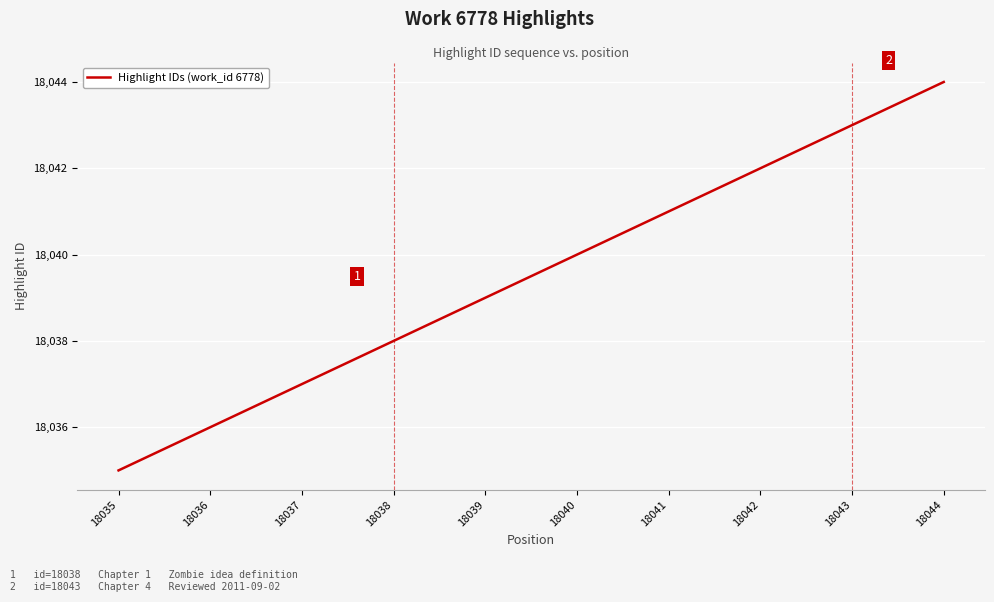

List the labels in order of value, largest first.

18044, 18043, 18042, 18041, 18040, 18039, 18038, 18037, 18036, 18035